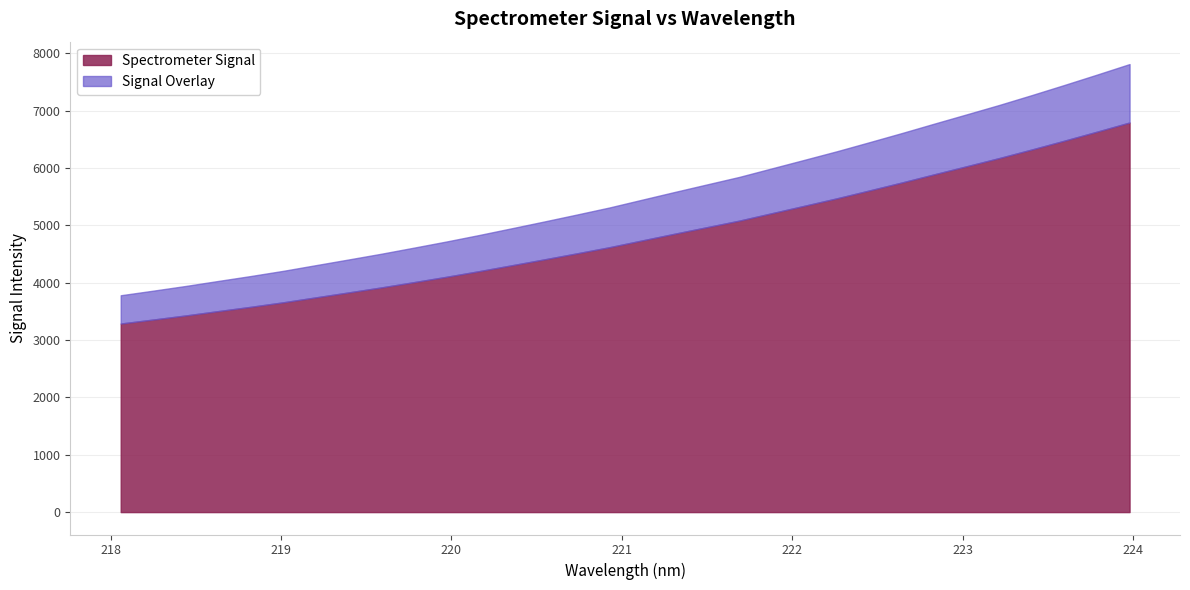

Rank the categories by value from highest to lowest.

223.9802, 223.7895, 223.5987, 223.408, 223.2172, 223.0264, 222.8355, 222.6447, 222.4538, 222.263, 222.0721, 221.8812, 221.6902, 221.4993, 221.3083, 221.1174, 220.9264, 220.7354, 220.5444, 220.3533, 220.1623, 219.9712, 219.7801, 219.589, 219.3979, 219.2067, 219.0156, 218.8244, 218.6332, 218.442, 218.2508, 218.0596